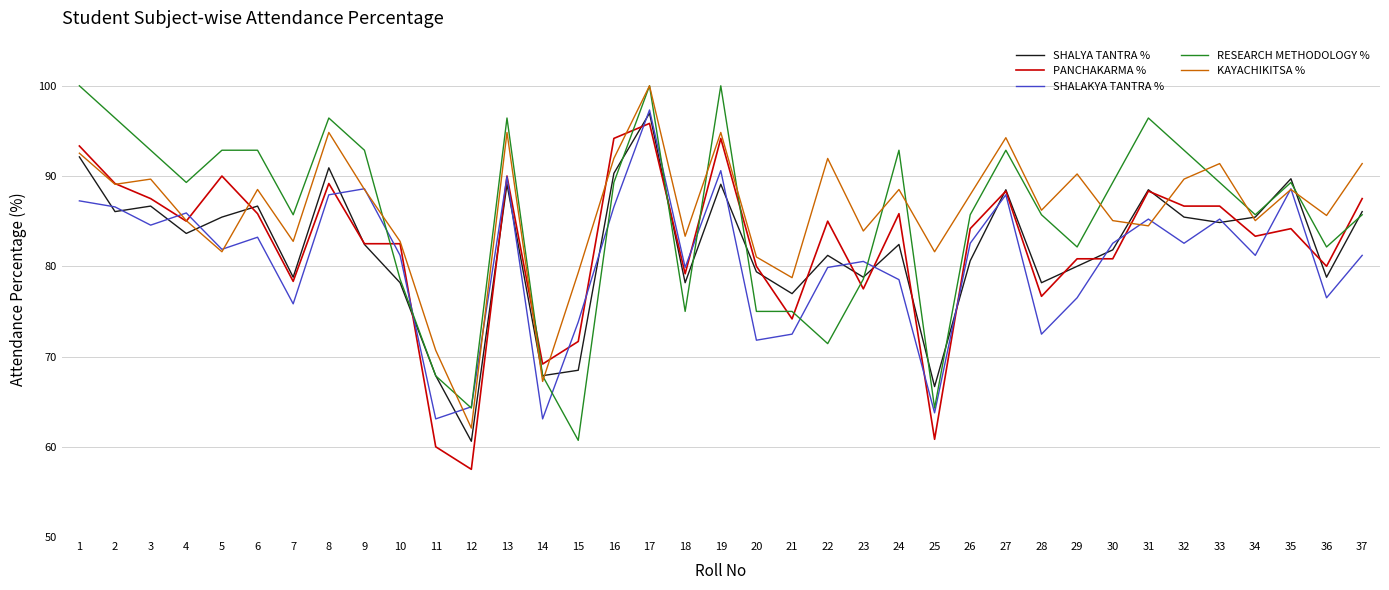

At which category does SHALAKYA TANTRA % reach its first local valley?

3